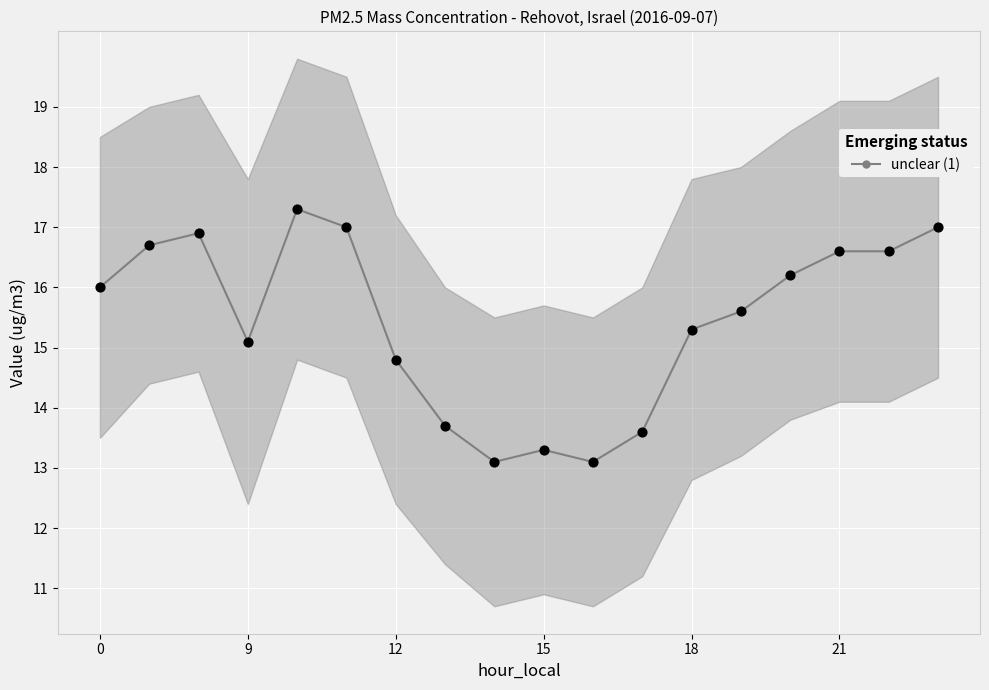

True or false: unclear (1) has more than 0 interior local peaks.

True